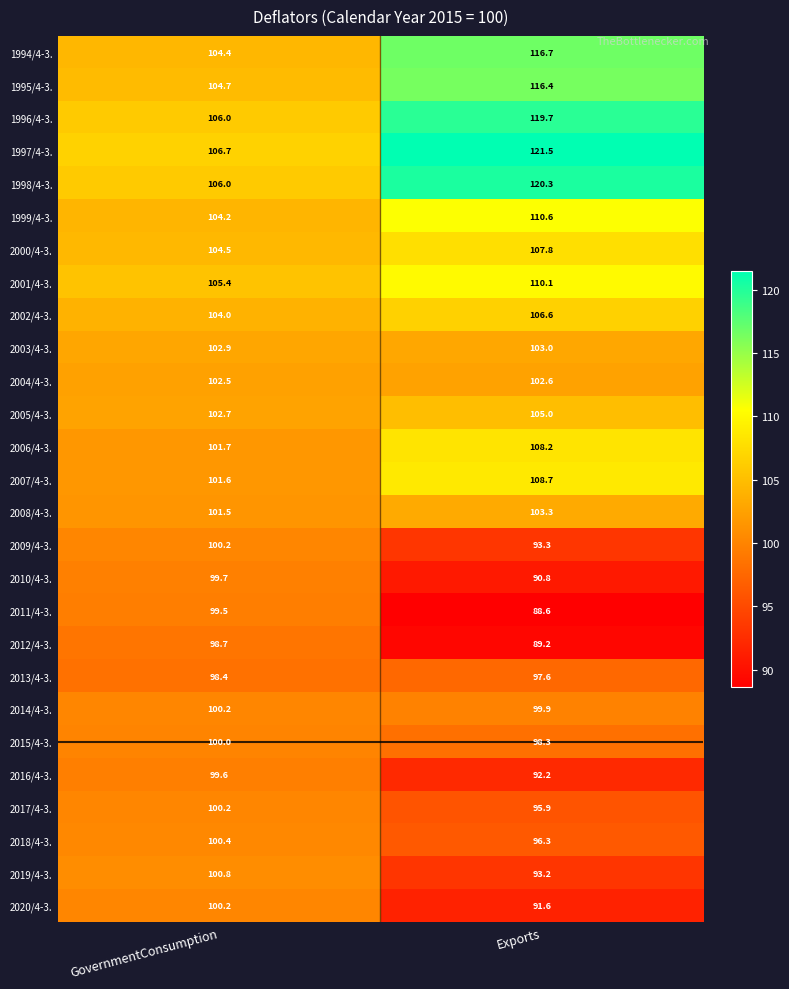

Which series has the largest total across all categories?

1997/4-3.